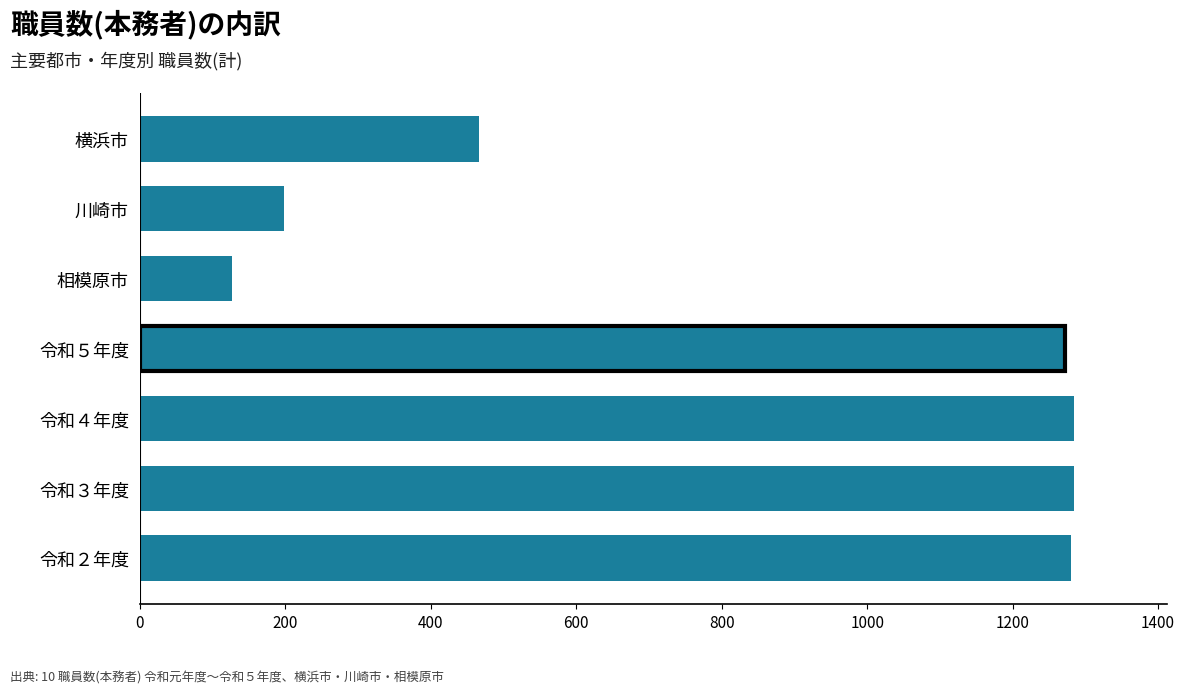

What is the ratio of the value at 令和２年度 to the value at 令和５年度?

1.0